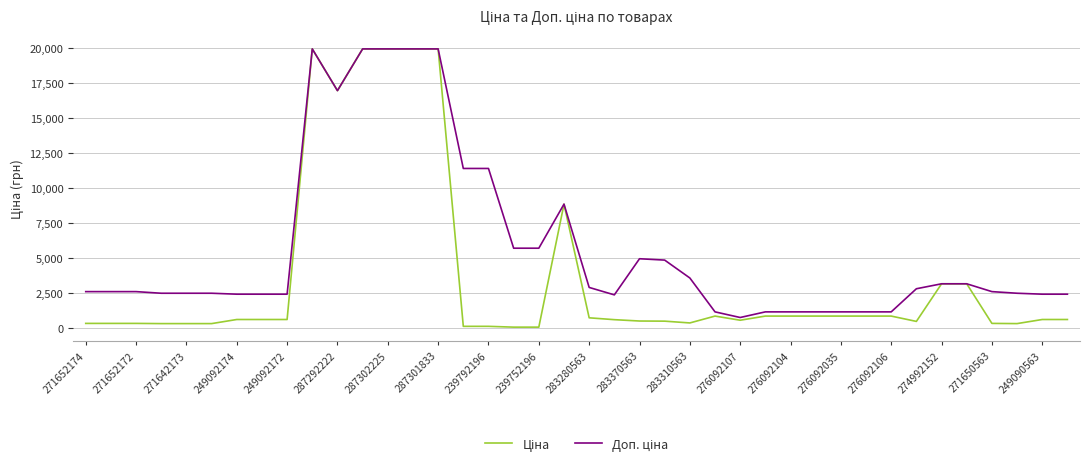

What is the maximum value shown in the chart?

19964.2